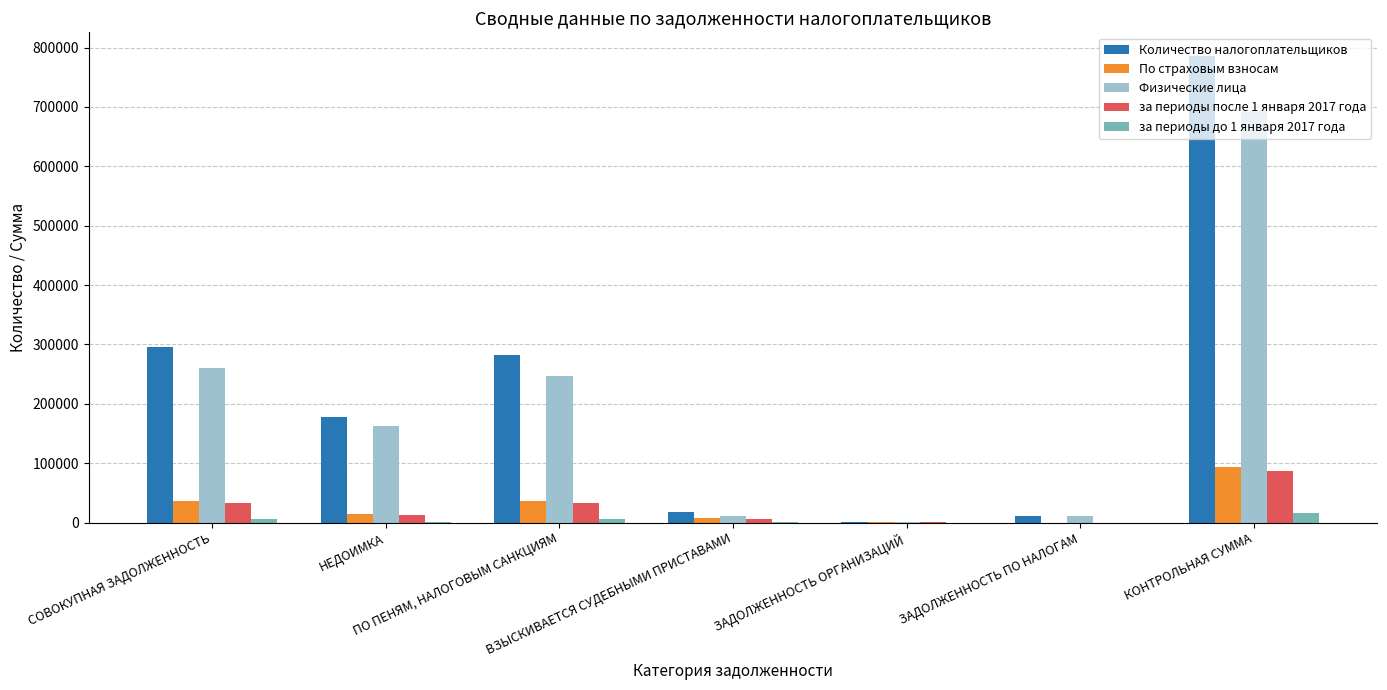

What is the maximum value shown in the chart?

786348